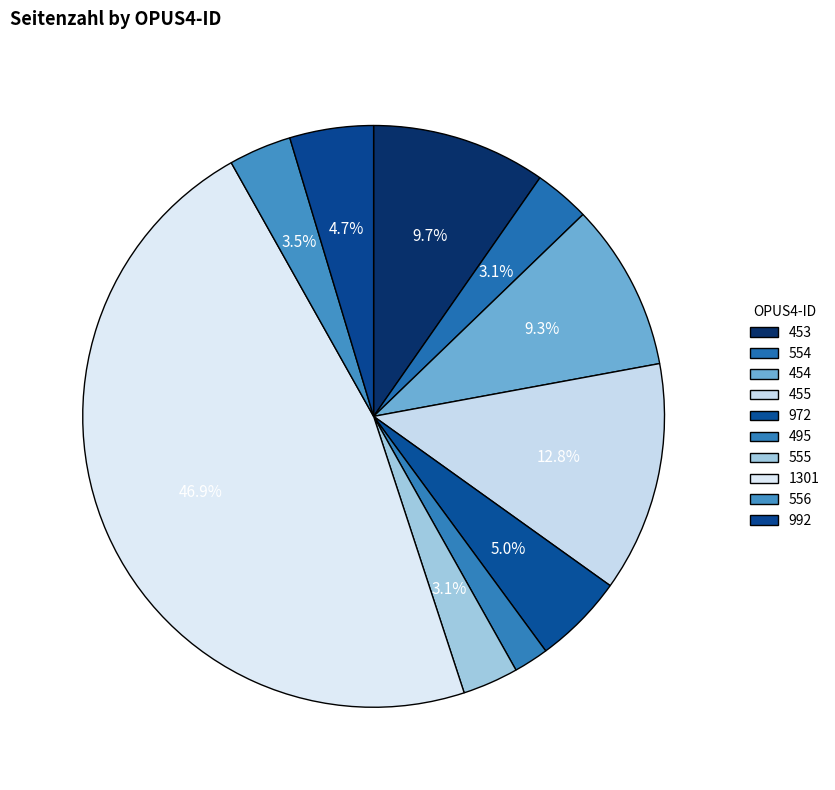

How many segments does this pie chart have?

10